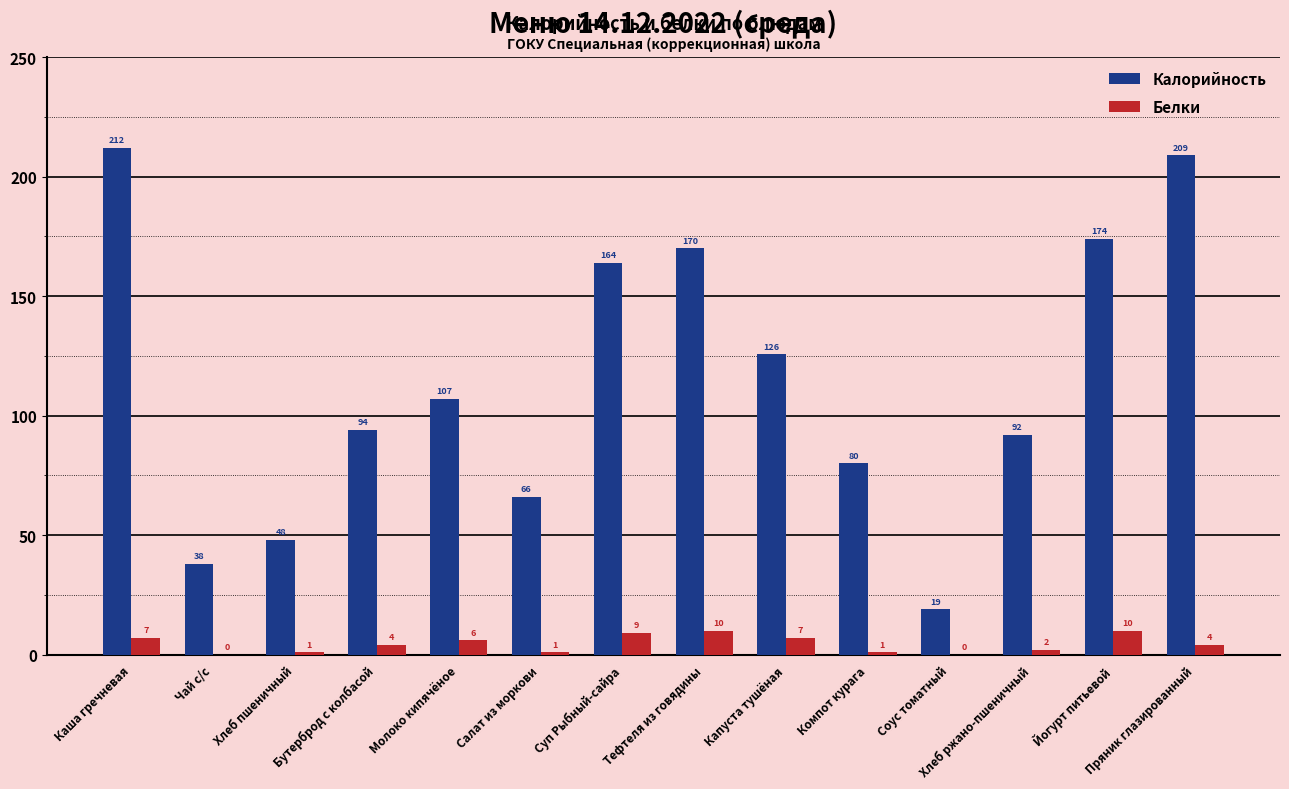

The Белки series shows 0.0 at Соус томатный. True or false?

True